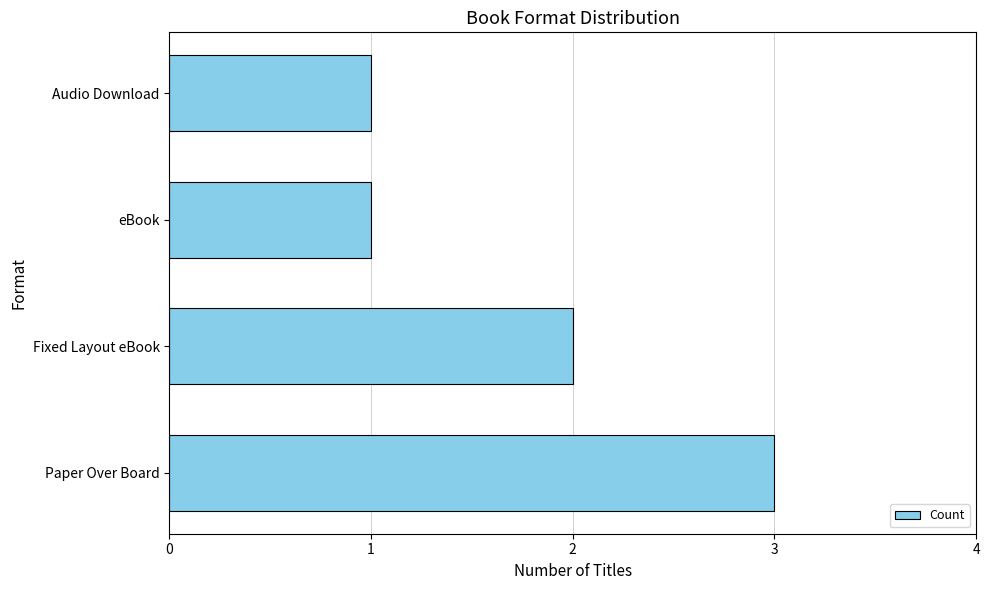

What is the sum of all values?

7